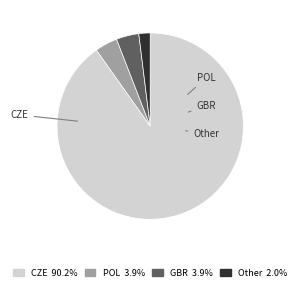

How many segments does this pie chart have?

4